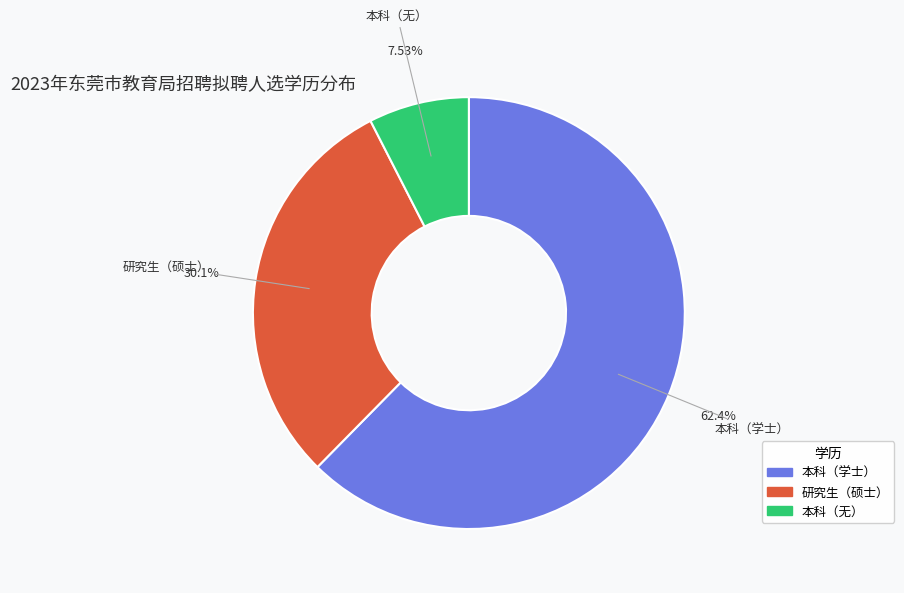

Is the sum of 研究生（硕士） and 本科（无） greater than half?

No